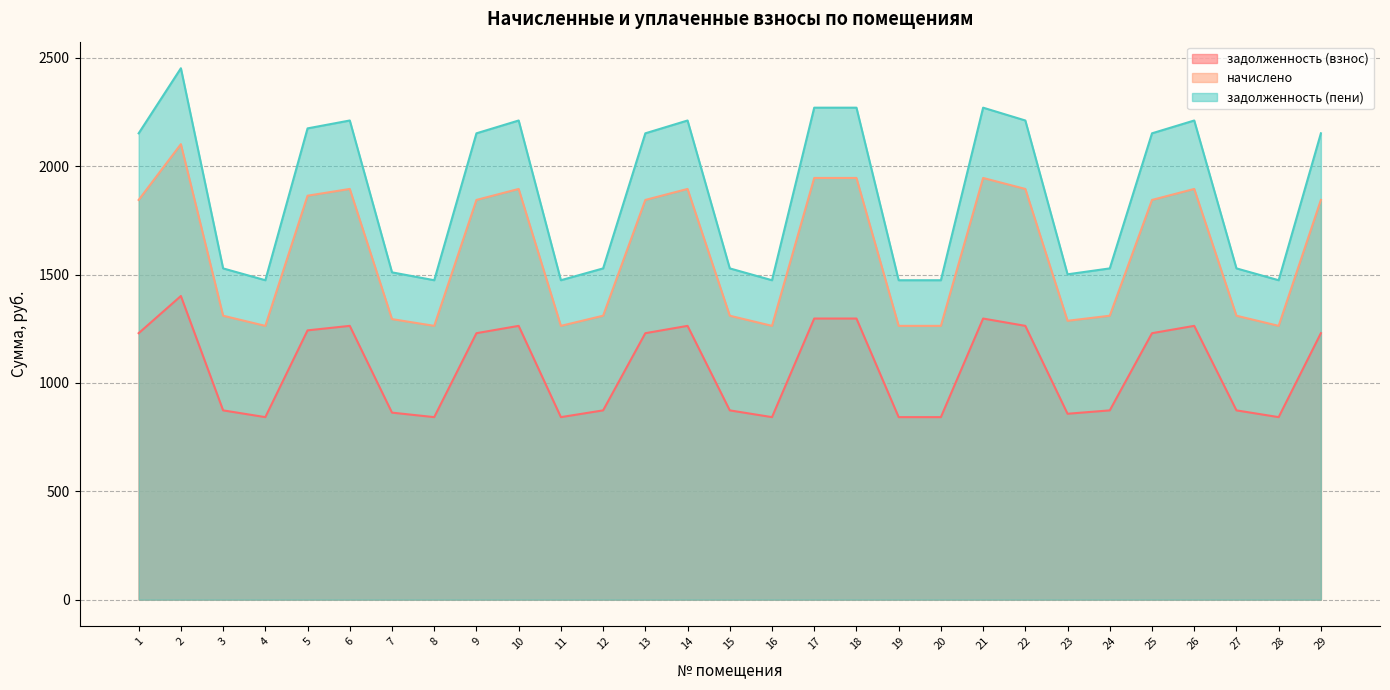

What is the value of the задолженность (пени) point at the 7th from the left?

1510.6